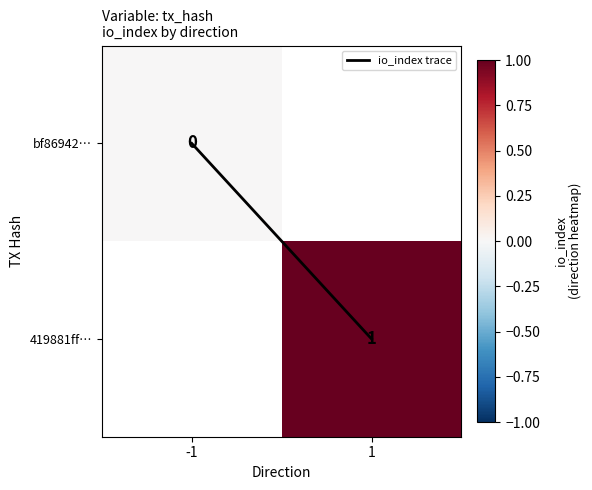

How many positive values does the io_index trace series have?

1